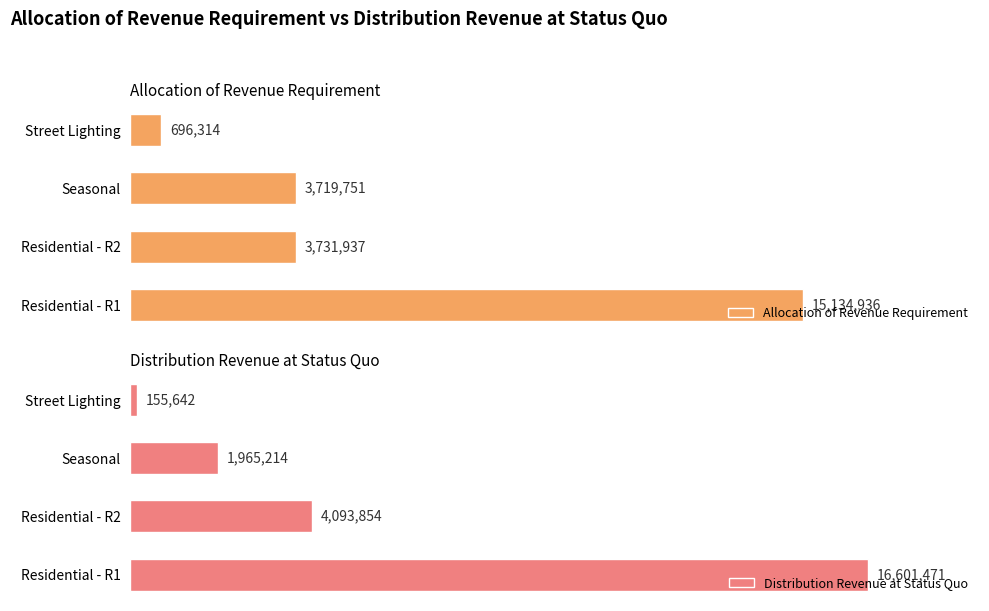

How many data points in Allocation of Revenue Requirement are less than 3731937?

2